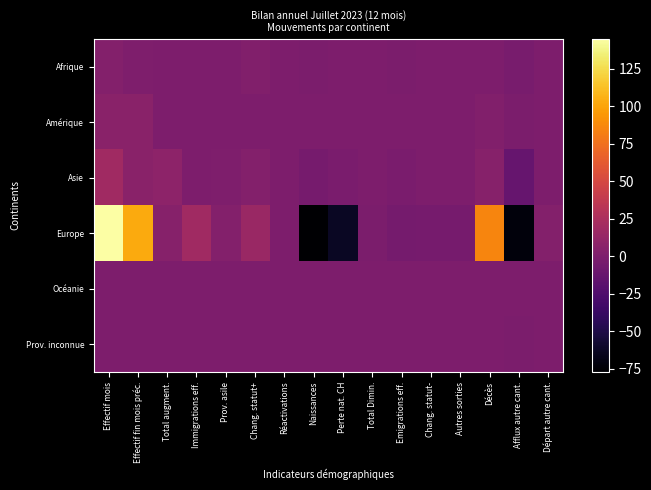

Reading left to right, list all the values displayed in this chart.

Afrique: Effectif mois=3	Effectif fin mois préc.=1	Total augment.=0	Immigrations eff.=0	Prov. asile=0	Chang. statut+=2	Réactivations=0	Naissances=-1	Perte nat. CH=0	Total Dimin.=0	Emigrations eff.=-1	Chang. statut-=0	Autres sorties=0	Décès=0	Afflux autre cant.=-3	Départ autre cant.=0
Amérique: Effectif mois=7	Effectif fin mois préc.=7	Total augment.=0	Immigrations eff.=0	Prov. asile=0	Chang. statut+=0	Réactivations=0	Naissances=0	Perte nat. CH=0	Total Dimin.=0	Emigrations eff.=0	Chang. statut-=0	Autres sorties=0	Décès=2	Afflux autre cant.=-1	Départ autre cant.=0
Asie: Effectif mois=19	Effectif fin mois préc.=7	Total augment.=8	Immigrations eff.=0	Prov. asile=1	Chang. statut+=3	Réactivations=0	Naissances=-4	Perte nat. CH=-2	Total Dimin.=0	Emigrations eff.=-2	Chang. statut-=0	Autres sorties=0	Décès=5	Afflux autre cant.=-12	Départ autre cant.=0
Europe: Effectif mois=145	Effectif fin mois préc.=103	Total augment.=5	Immigrations eff.=19	Prov. asile=3	Chang. statut+=15	Réactivations=0	Naissances=-77	Perte nat. CH=-63	Total Dimin.=-1	Emigrations eff.=-5	Chang. statut-=-4	Autres sorties=-4	Décès=86	Afflux autre cant.=-72	Départ autre cant.=3
Océanie: Effectif mois=0	Effectif fin mois préc.=0	Total augment.=0	Immigrations eff.=0	Prov. asile=0	Chang. statut+=0	Réactivations=0	Naissances=0	Perte nat. CH=0	Total Dimin.=0	Emigrations eff.=0	Chang. statut-=0	Autres sorties=0	Décès=0	Afflux autre cant.=0	Départ autre cant.=0
Prov. inconnue: Effectif mois=0	Effectif fin mois préc.=0	Total augment.=0	Immigrations eff.=0	Prov. asile=0	Chang. statut+=0	Réactivations=0	Naissances=0	Perte nat. CH=0	Total Dimin.=0	Emigrations eff.=0	Chang. statut-=0	Autres sorties=0	Décès=0	Afflux autre cant.=-1	Départ autre cant.=0